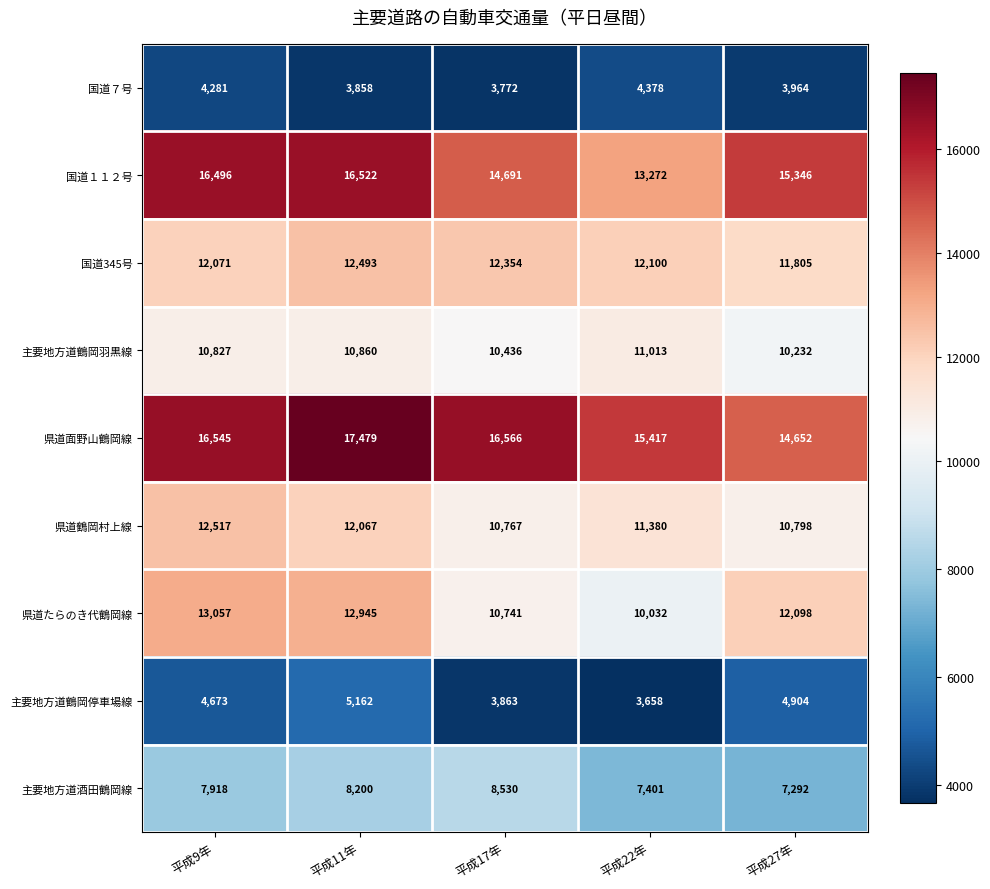

What is the difference between the highest and lowest values at 平成17年?

12794